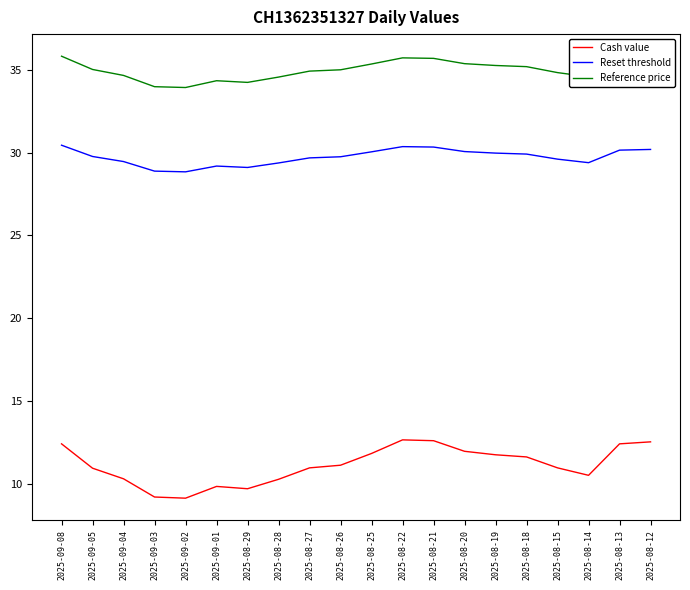

In Reset threshold, how many points are higher than both neighbors (excluding endpoints)?

2